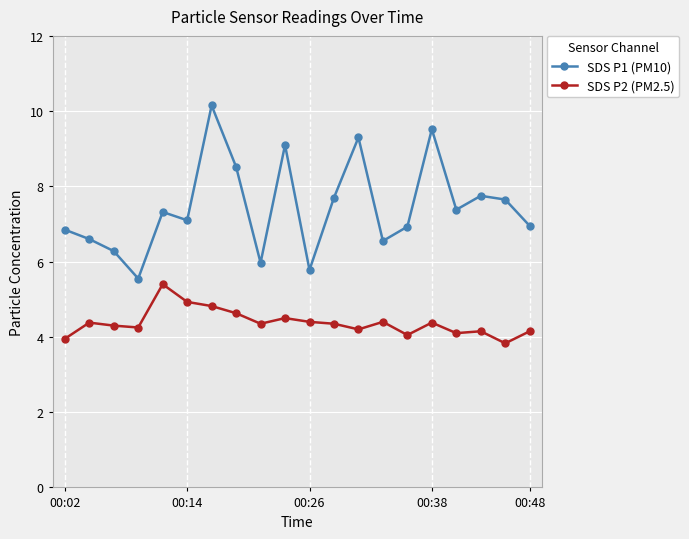

List the series in order of their peak value, highest first.

SDS P1 (PM10), SDS P2 (PM2.5)